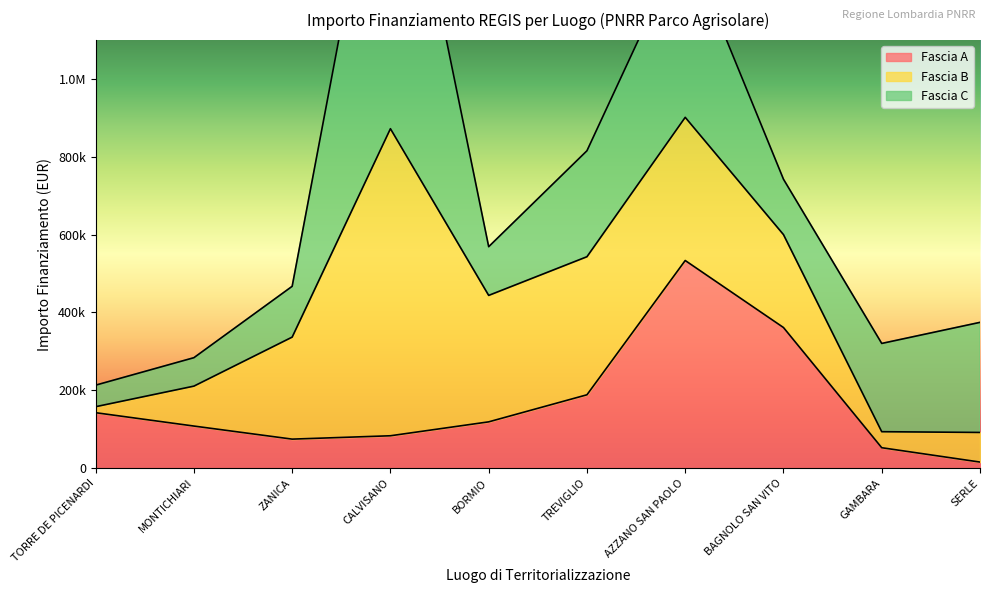

Reading left to right, what are all the values shown in this chart?

Fascia A: 142320.0	108000.0	74400.0	83040.0	118800.0	188362.2	533520.0	361240.0	52320.0	15440.0
Fascia B: 15440.0	102630.9	262240.0	789254.4	325026.9	354880.0	368005.7	238829.6	41192.0	76140.0
Fascia C: 55388.0	73108.0	130560.0	930869.5	125175.0	272400.0	458182.4	142361.6	226850.0	282960.0